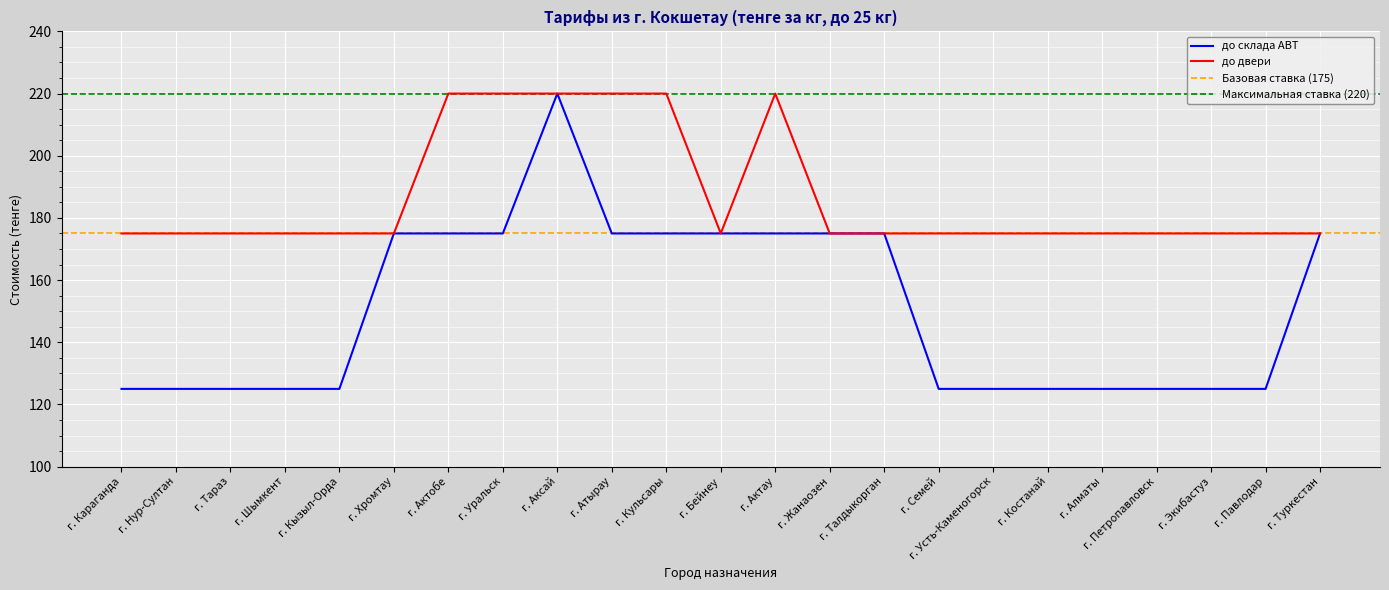

What position from the right is г. Аксай?

15